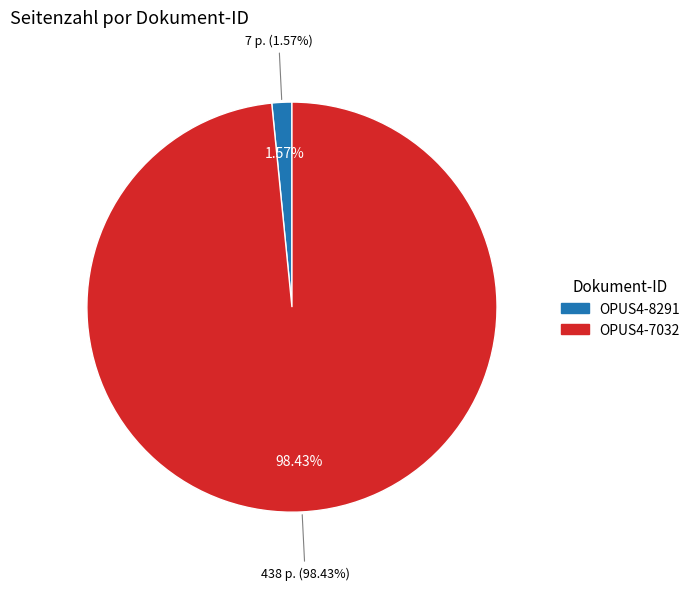

True or false: OPUS4-8291 accounts for 2% of the total.

True